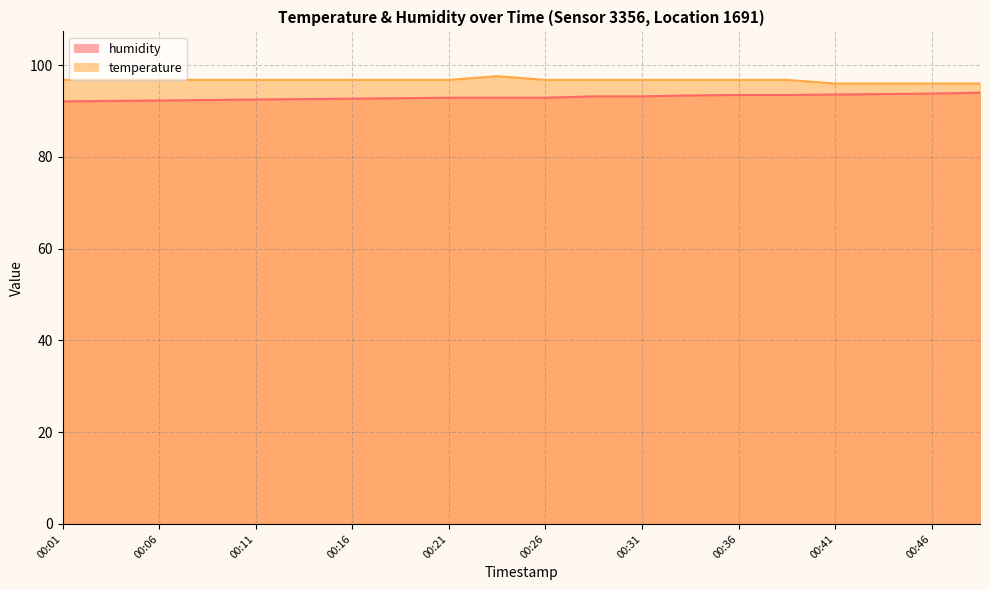

Reading left to right, what are all the values shown in this chart?

humidity: 00:01=92.1	00:04=92.2	00:06=92.3	00:09=92.4	00:11=92.5	00:14=92.6	00:16=92.7	00:19=92.8	00:21=92.9	00:24=92.9	00:26=92.9	00:29=93.2	00:31=93.2	00:34=93.4	00:36=93.5	00:38=93.5	00:41=93.6	00:43=93.7	00:46=93.8	00:48=94.0
temperature: 00:01=96.8	00:04=96.8	00:06=96.8	00:09=96.8	00:11=96.8	00:14=96.8	00:16=96.8	00:19=96.8	00:21=96.8	00:24=97.6	00:26=96.8	00:29=96.8	00:31=96.8	00:34=96.8	00:36=96.8	00:38=96.8	00:41=96.0	00:43=96.0	00:46=96.0	00:48=96.0